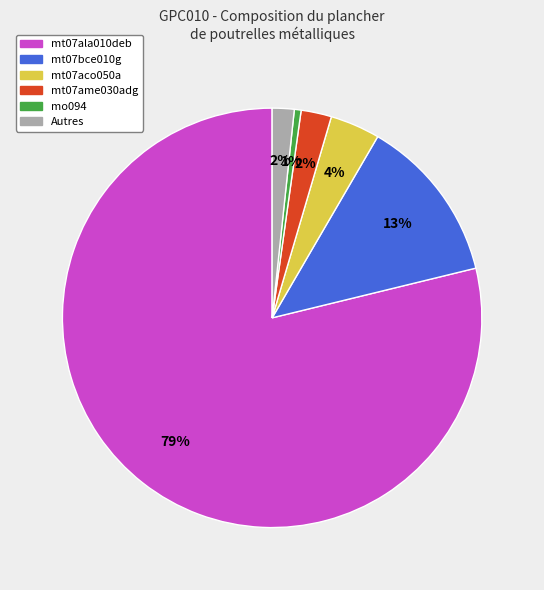

Is there a majority slice in this chart?

Yes